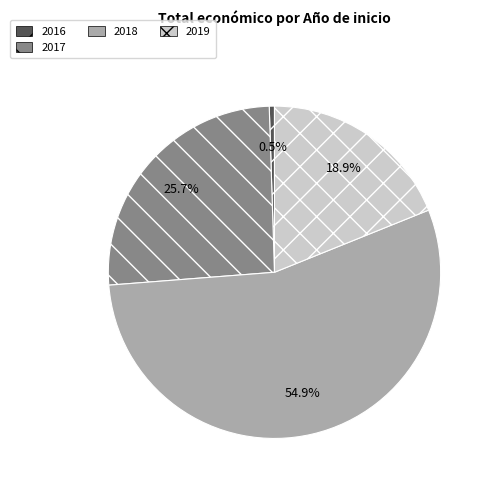

Is it true that 2017 is 12% of the pie?

False